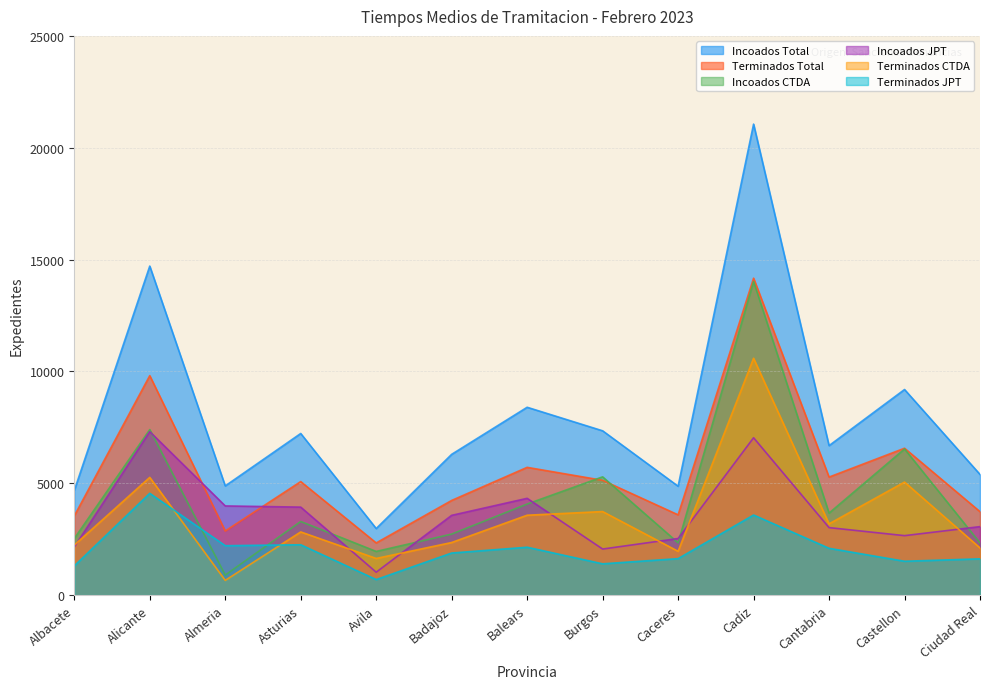

What is the sum of all Incoados CTDA values?

57042